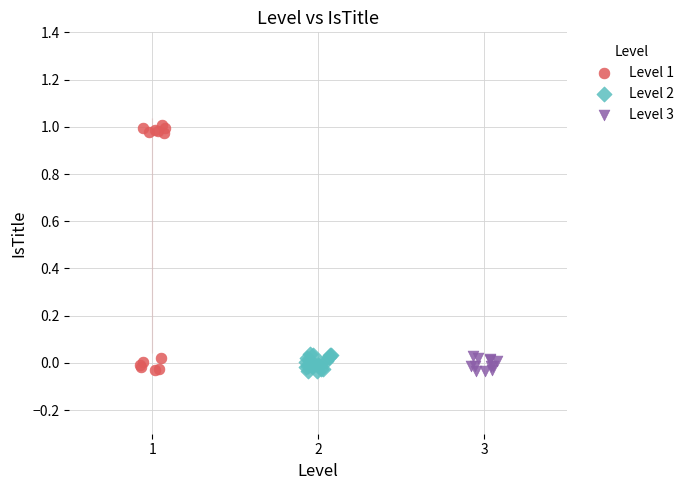

Which series has the widest spread of Y values?

Level 1